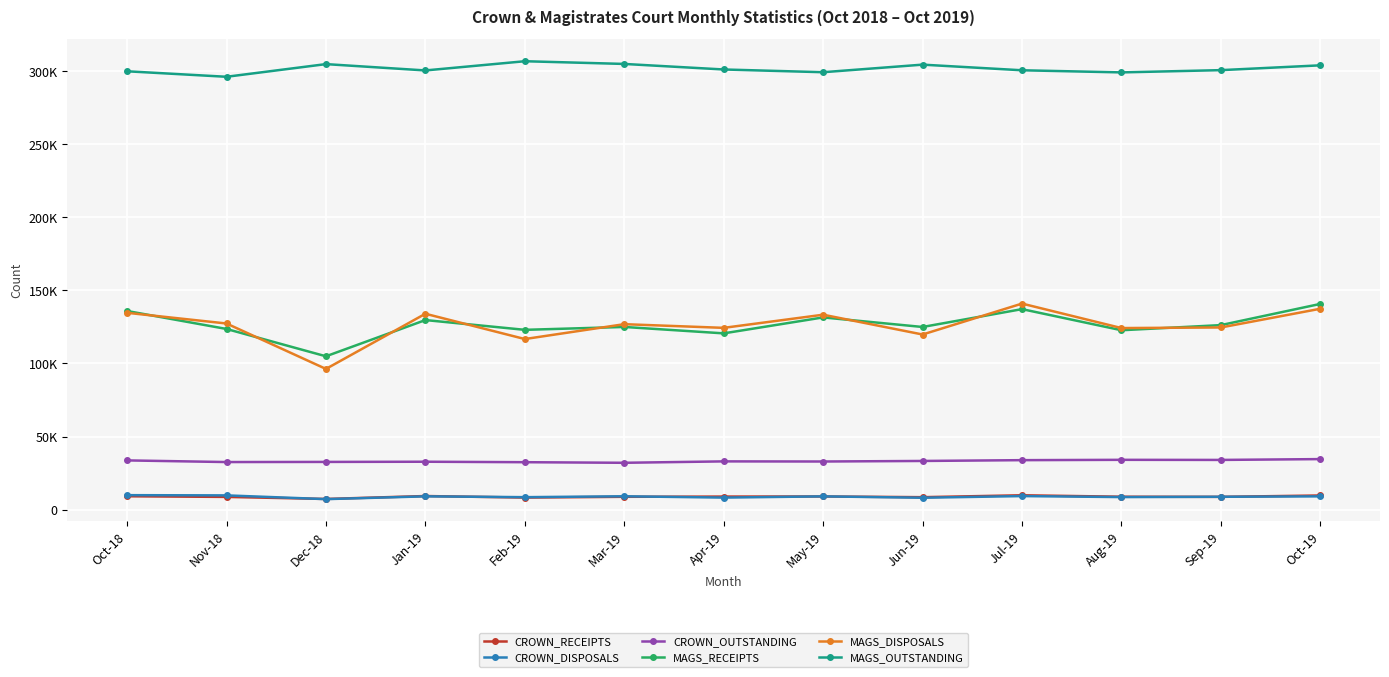

Which category has the lowest value across all series?

Dec-18